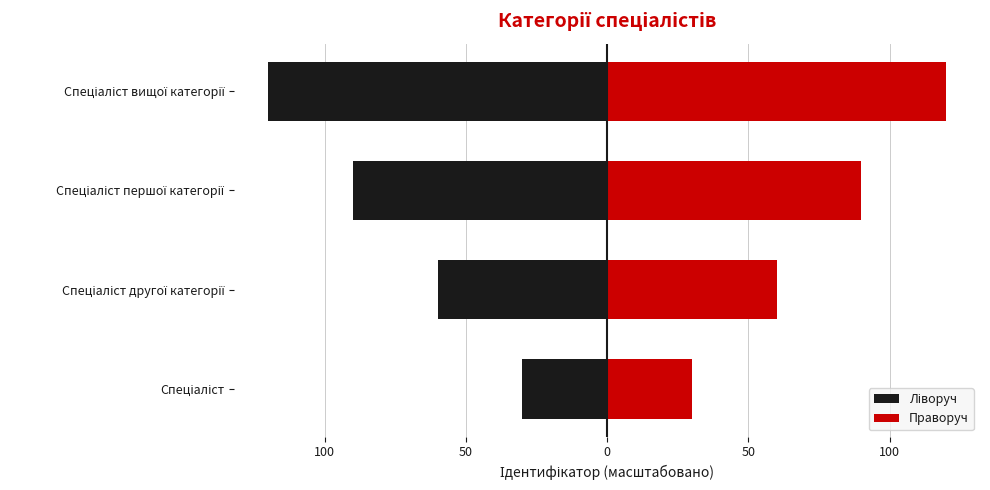

What is the smallest value displayed?

-120